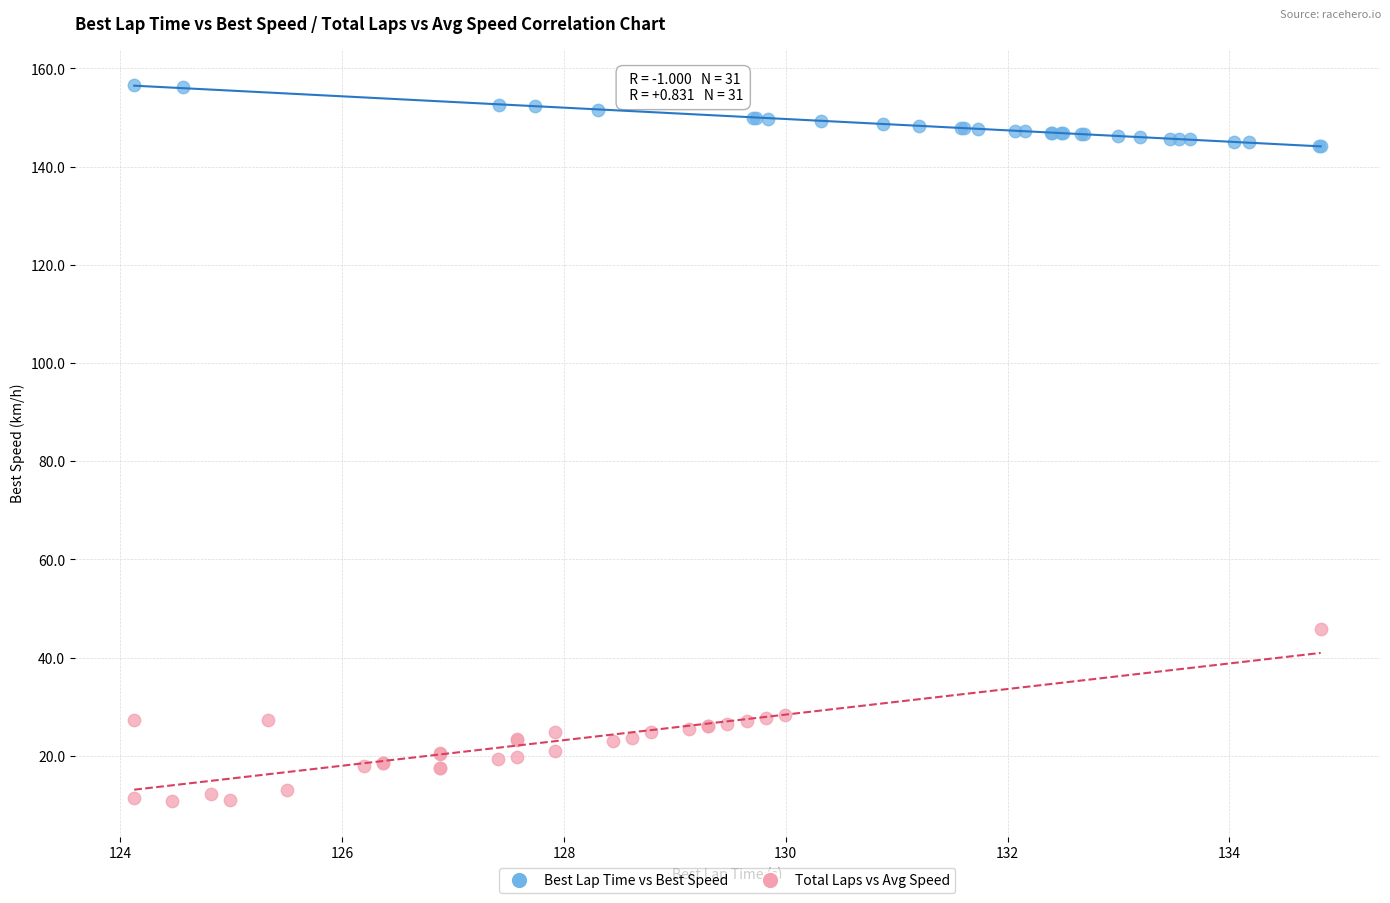

Which series reaches the maximum Y coordinate?

Best Lap Time vs Best Speed